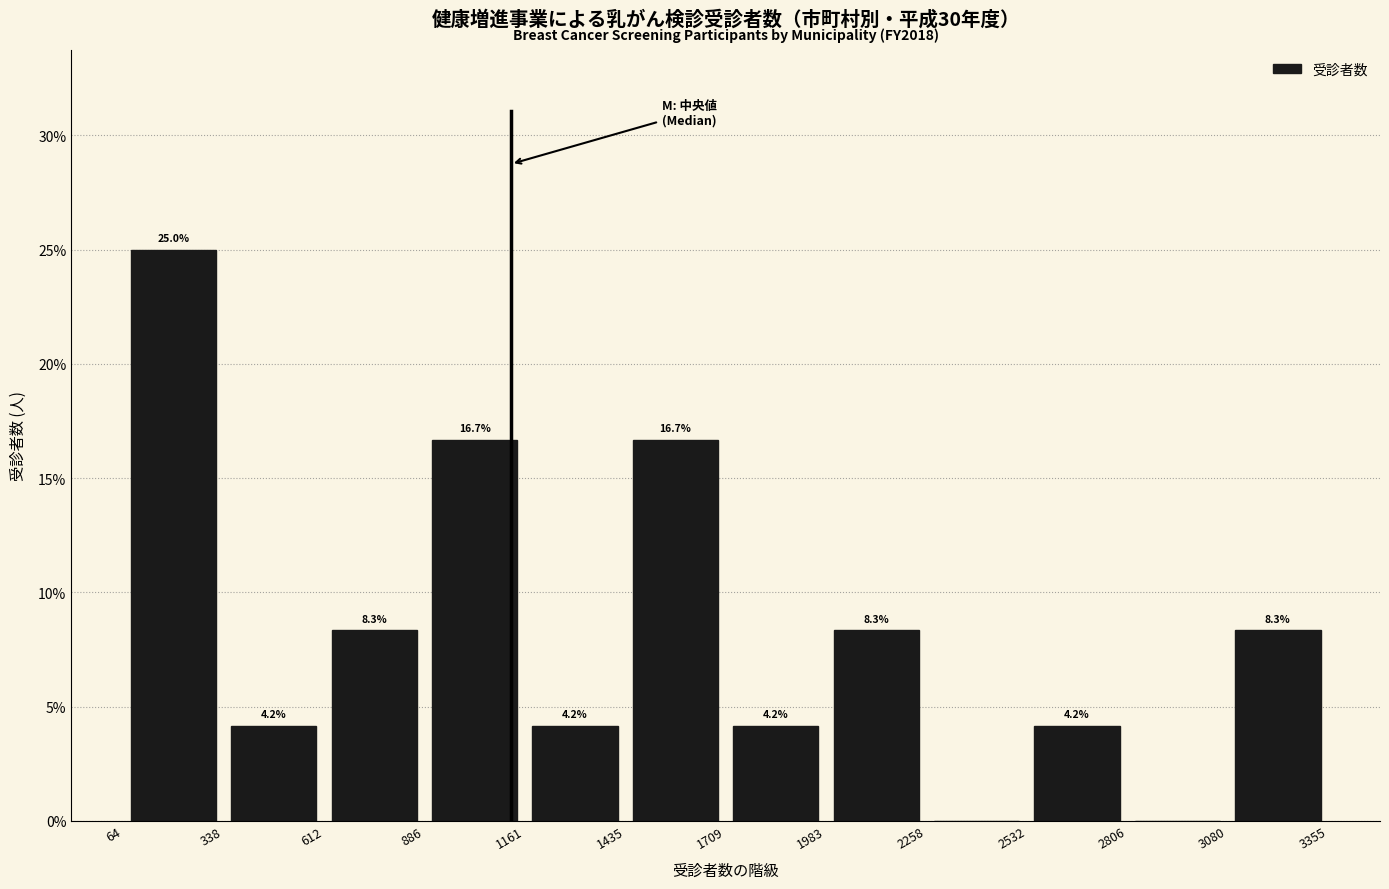

Which range on the x-axis has the tallest bar?

64 to 338